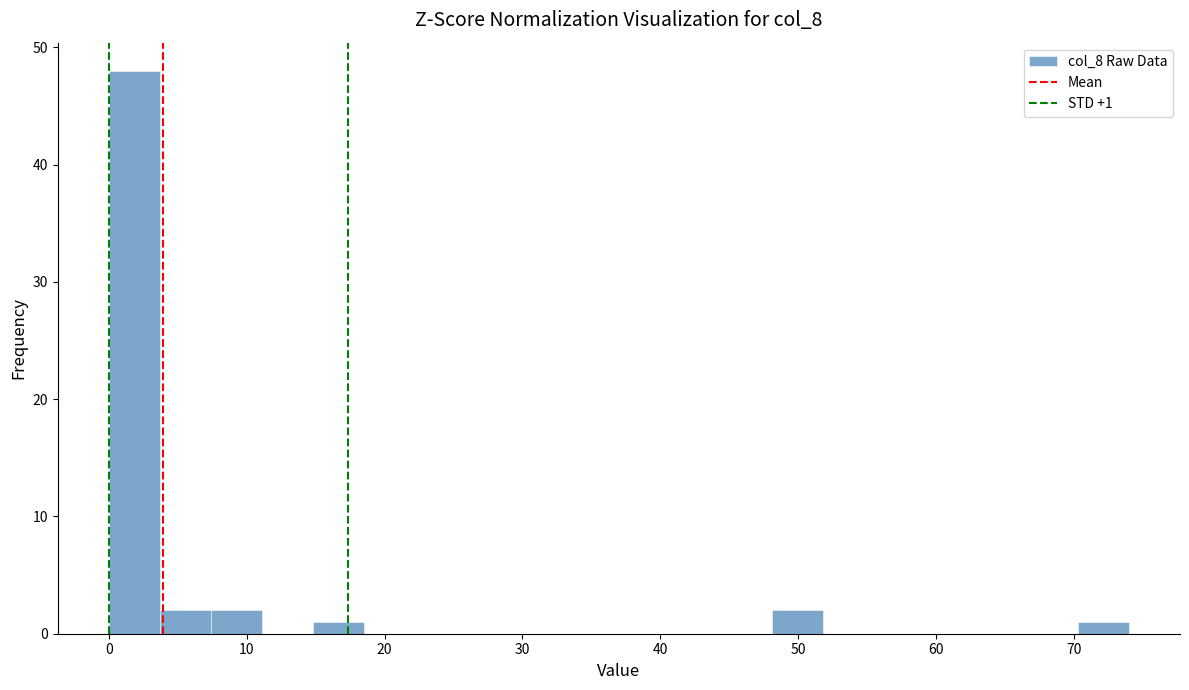

Around what value on the x-axis is the tallest bar? Give the approximate position of its centre, as read against the axis.

2